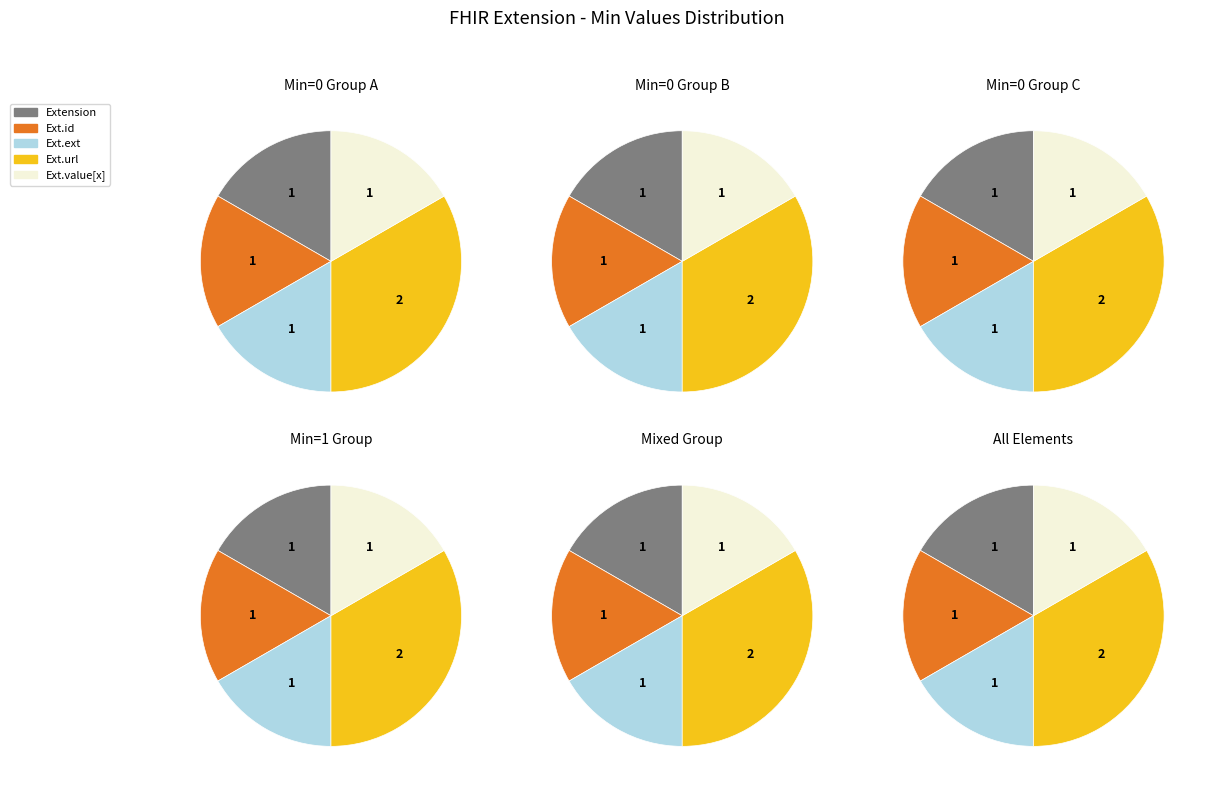

To the nearest percent, what is the average slice percentage?

20%